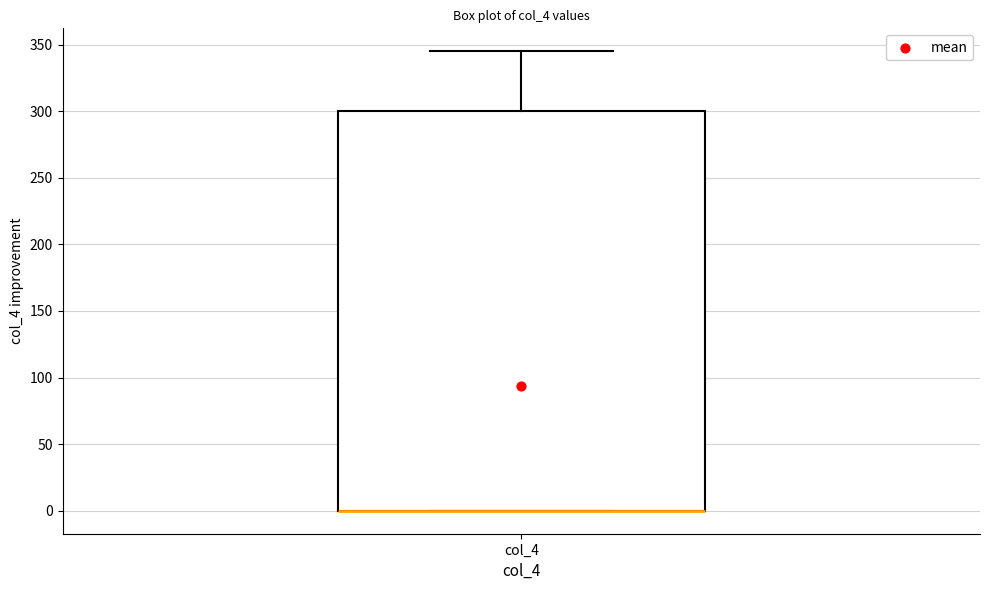

Read this box plot against the y-axis: the position of the median line, the range covered by the box, and the ends of both whiskers. The values are not printed on the chart, so give them approximately, as read against the axis.

median 0 (drawn on the box's lower edge), box 0 to 300, whiskers 0 to 345